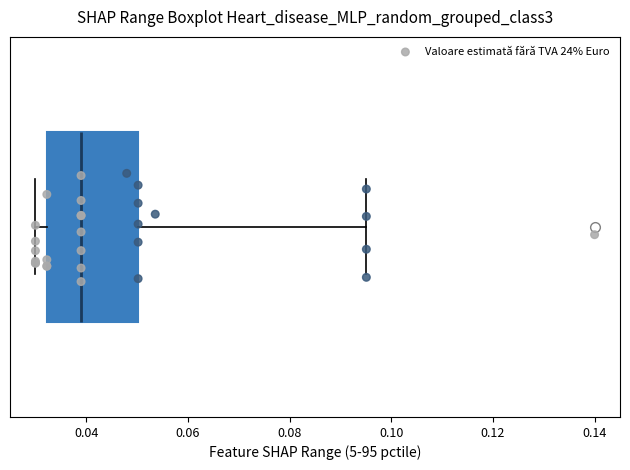

Where does the right whisker of the box end on the x-axis? The values are not printed on the chart, so give them approximately, as read against the axis.

0.096